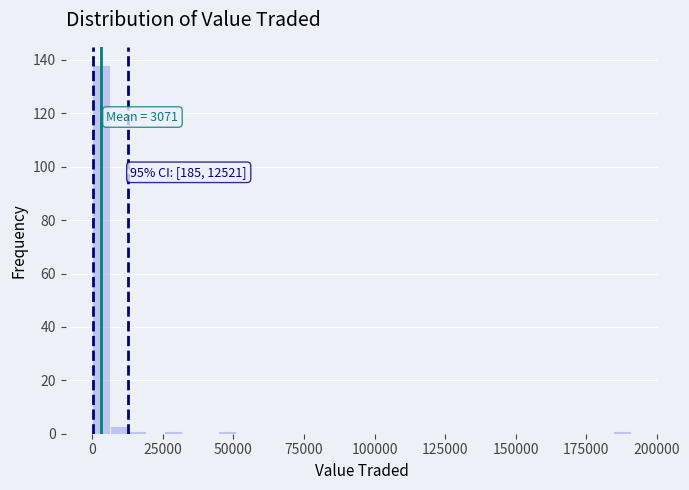

Read against the x-axis, roughly where is the centre of the tallest bar?

5000